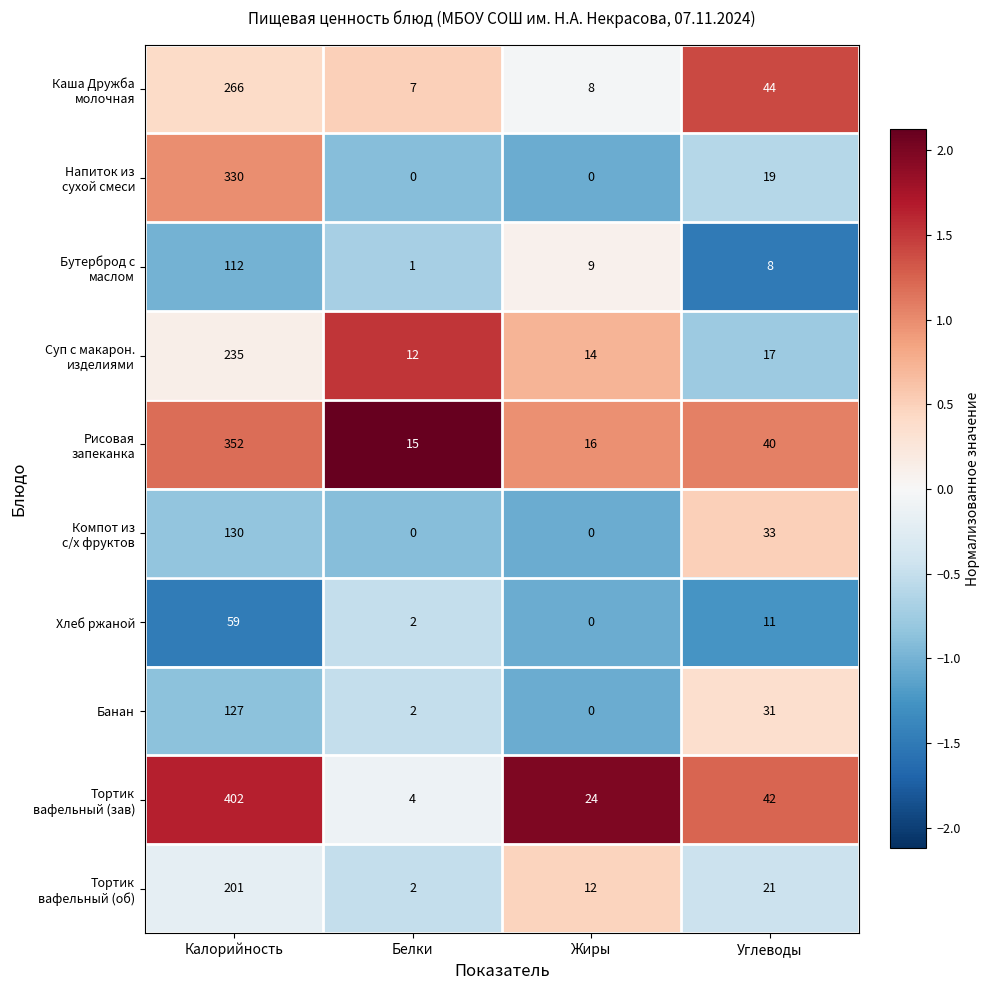

The Хлеб ржаной series shows 59 at Калорийность. True or false?

True